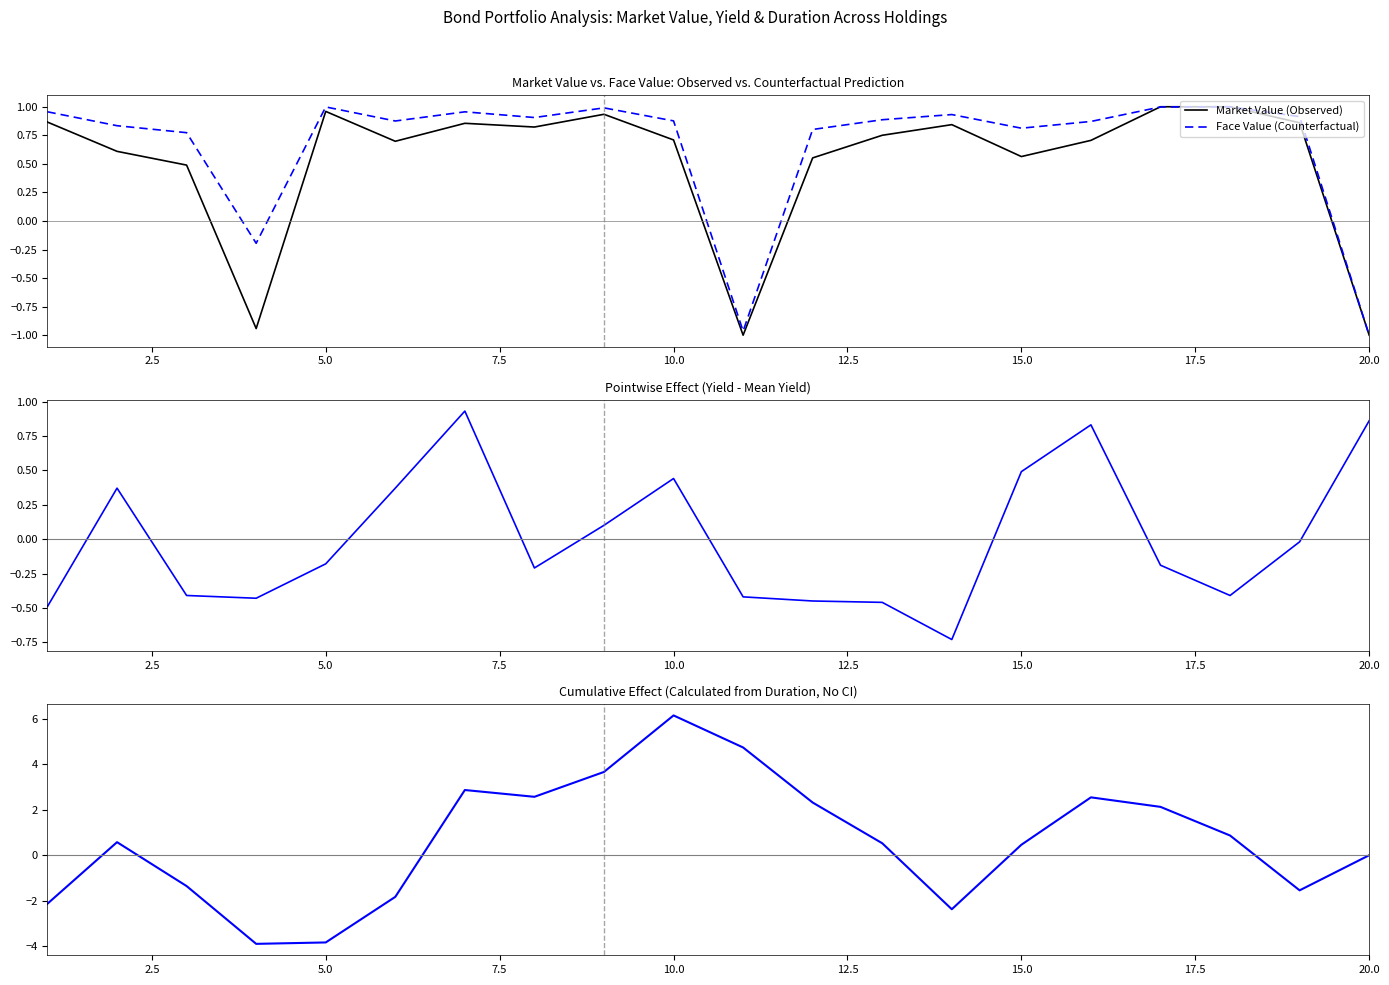

The value of Yield (Pointwise Effect) at 7.5 is -0.6. True or false?

False